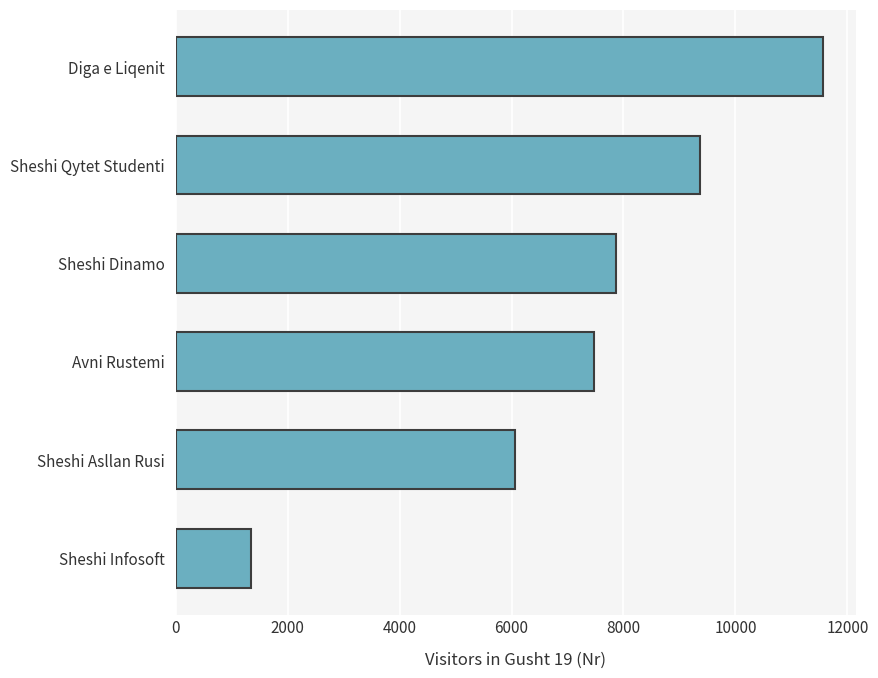

Reading bottom to top, list all the values displayed in this chart.

1350	6062	7473	7875	9373	11571